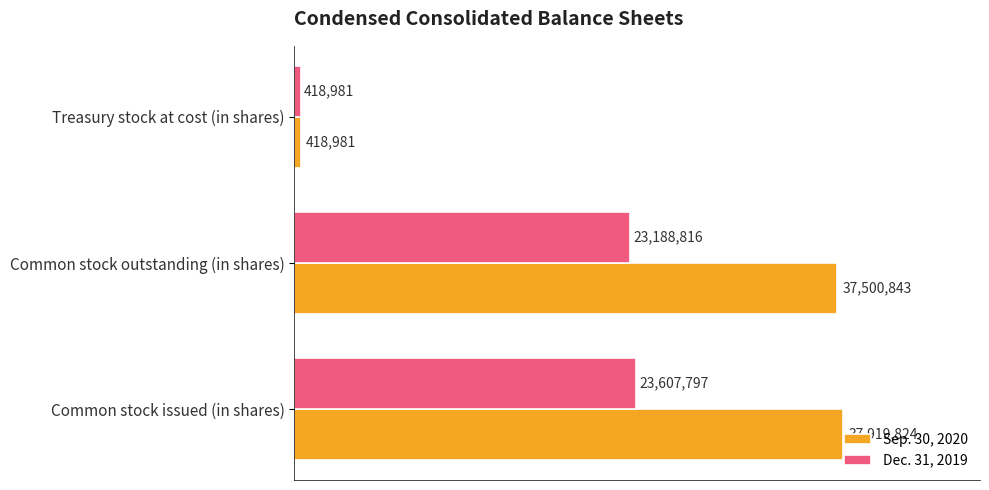

Reading left to right, list all the values displayed in this chart.

Sep. 30, 2020: 37919824	37500843	418981
Dec. 31, 2019: 23607797	23188816	418981